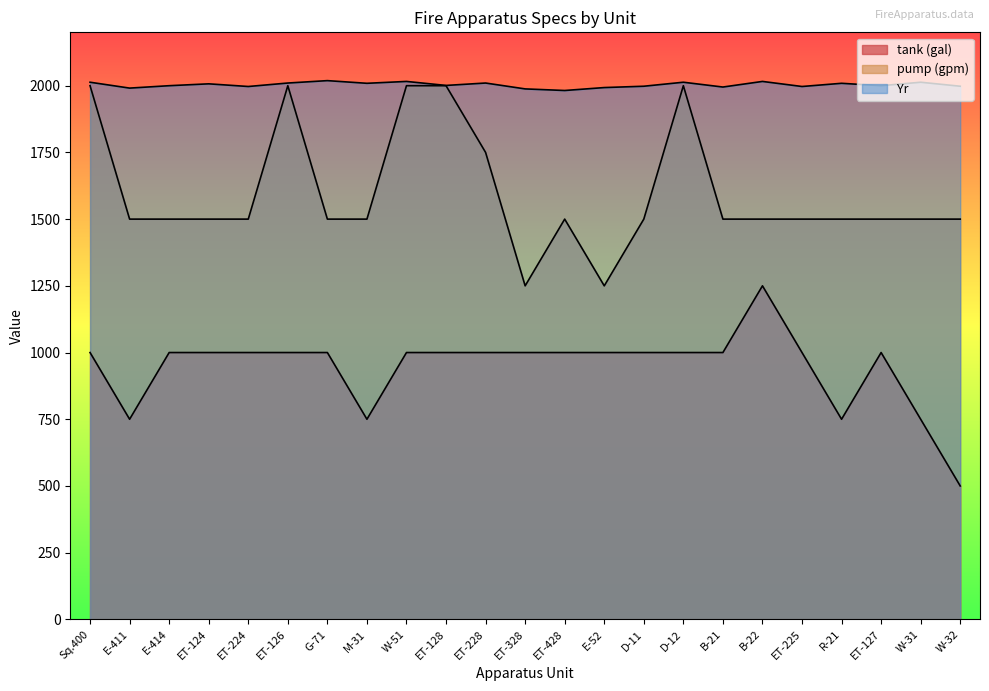

In Yr, how many points are higher than both neighbors (excluding endpoints)?

8